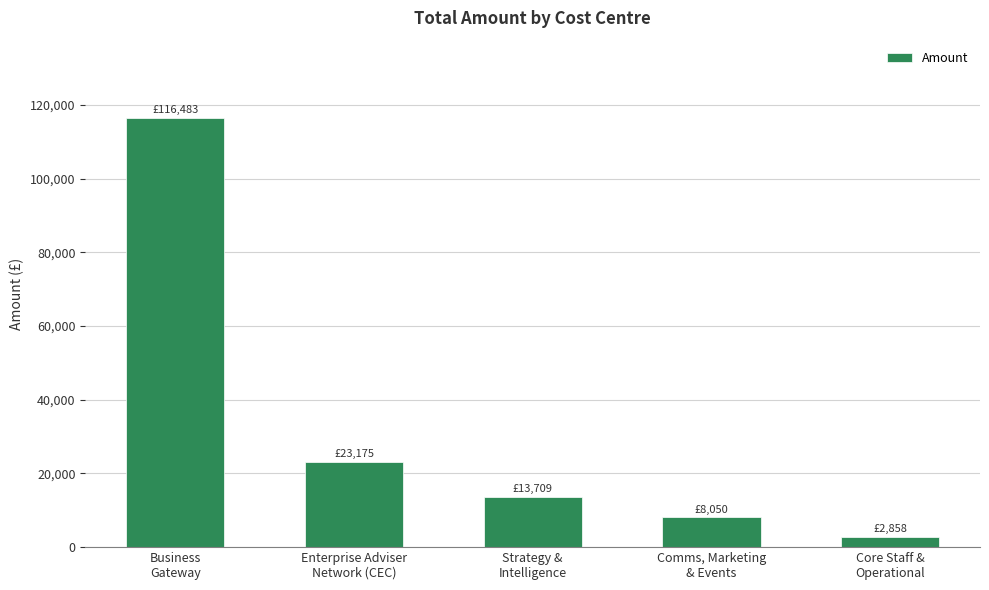

What position from the right is Strategy &
Intelligence?

3